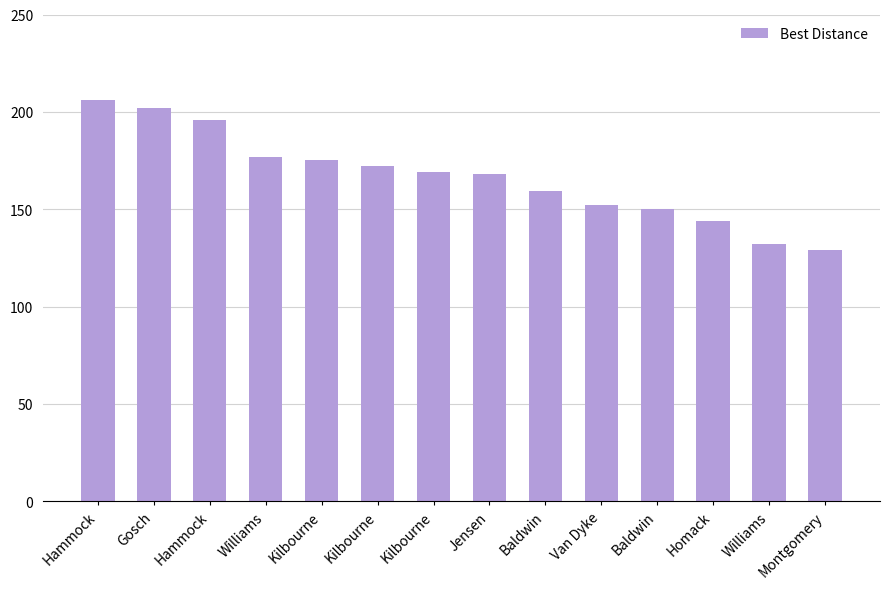

Reading right to left, extract all data points from this chart.

129.1	132.1	144.0	150.1	152.1	159.1	168.1	169.0	172.0	175.0	177.1	196.1	202.1	206.1